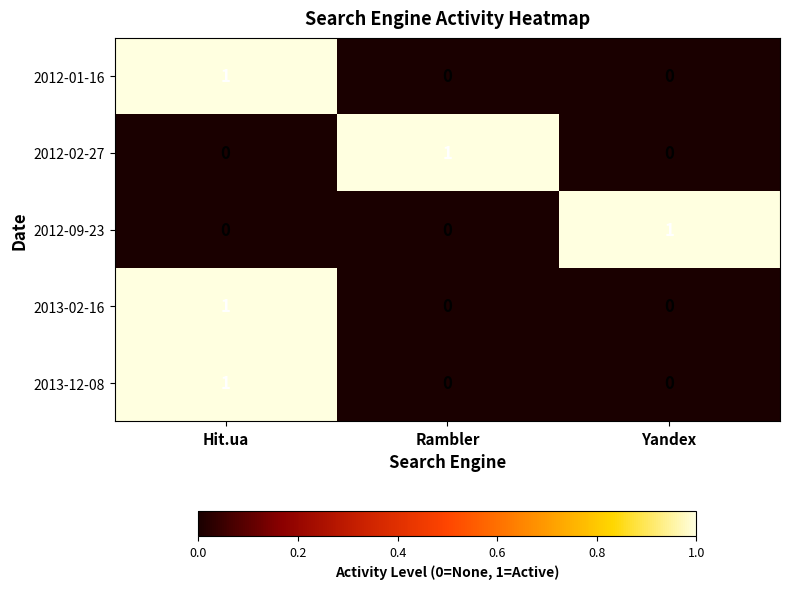

The value of 2013-02-16 at Rambler is 1. True or false?

False